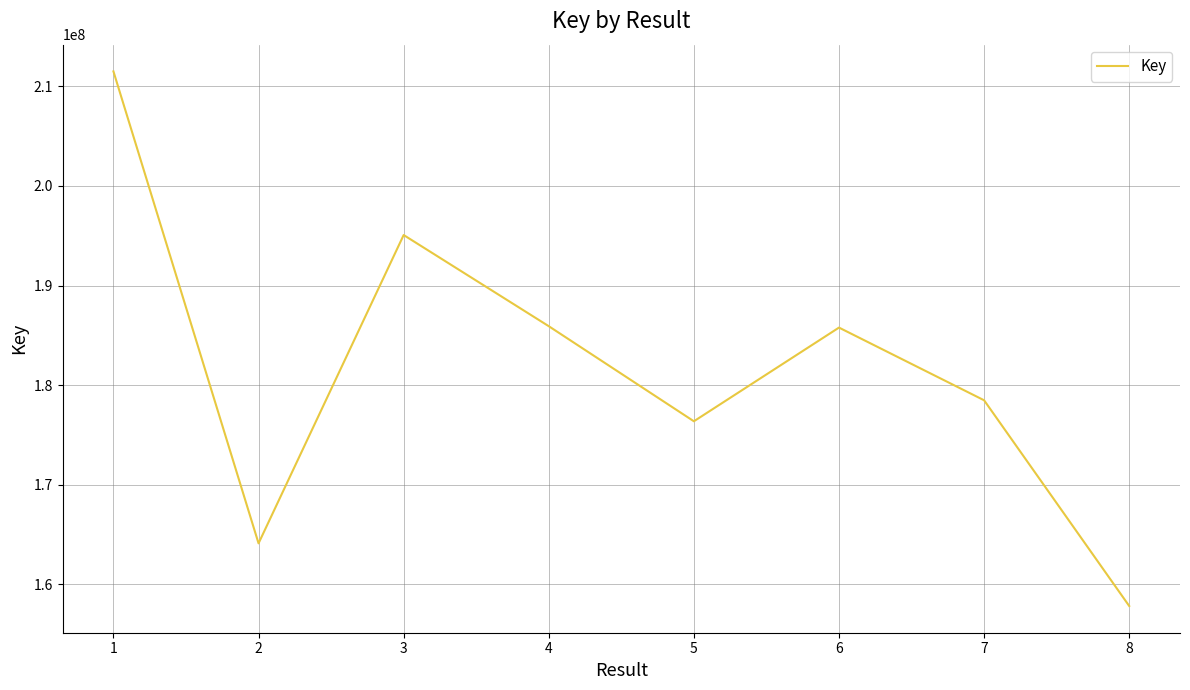

At which category does the data reach its first local valley?

2